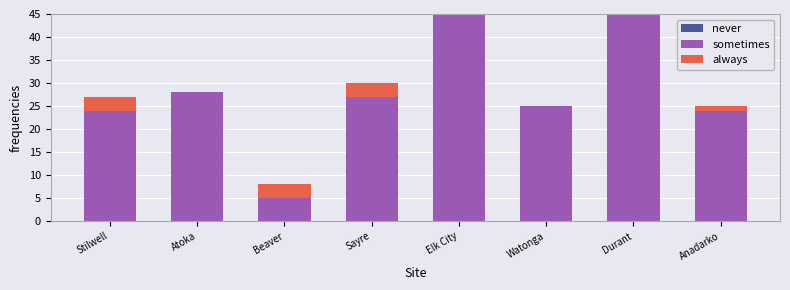

Which category has the highest value across all series?

Durant